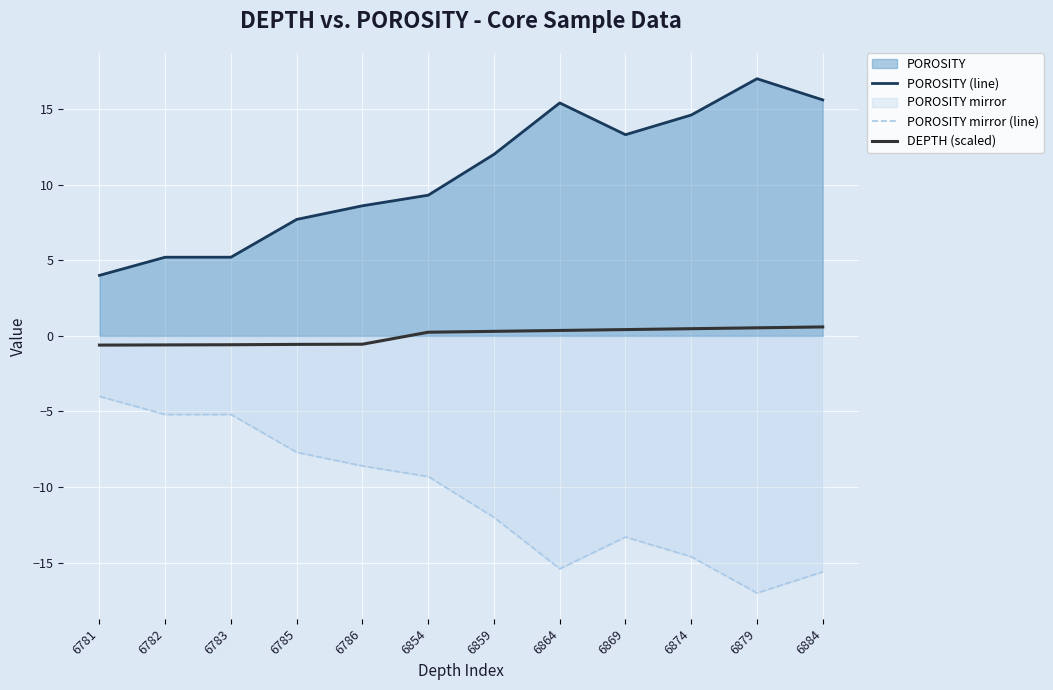

What is the maximum value shown in the chart?

17.0